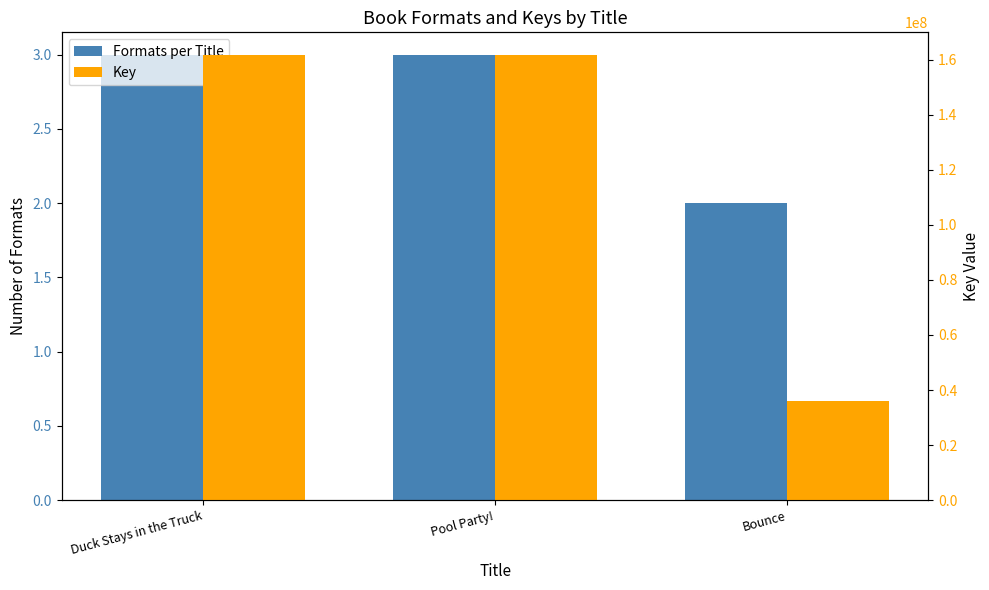

Rank the series by their maximum value, from highest to lowest.

Key, Formats per Title